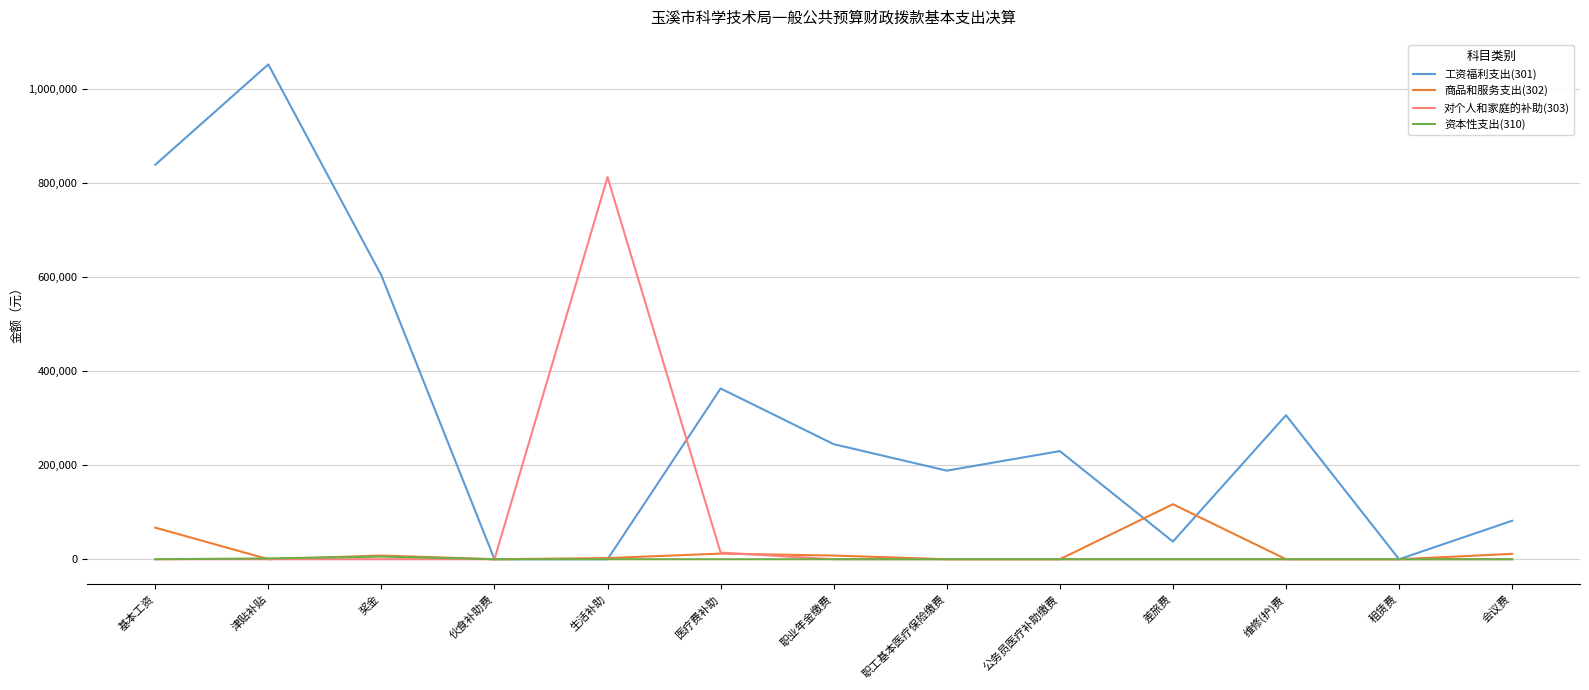

Which series has the largest range (max minus min)?

工资福利支出(301)